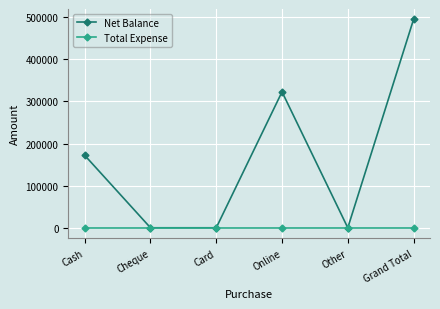

Which series changed the most between Cash and Online?

Net Balance